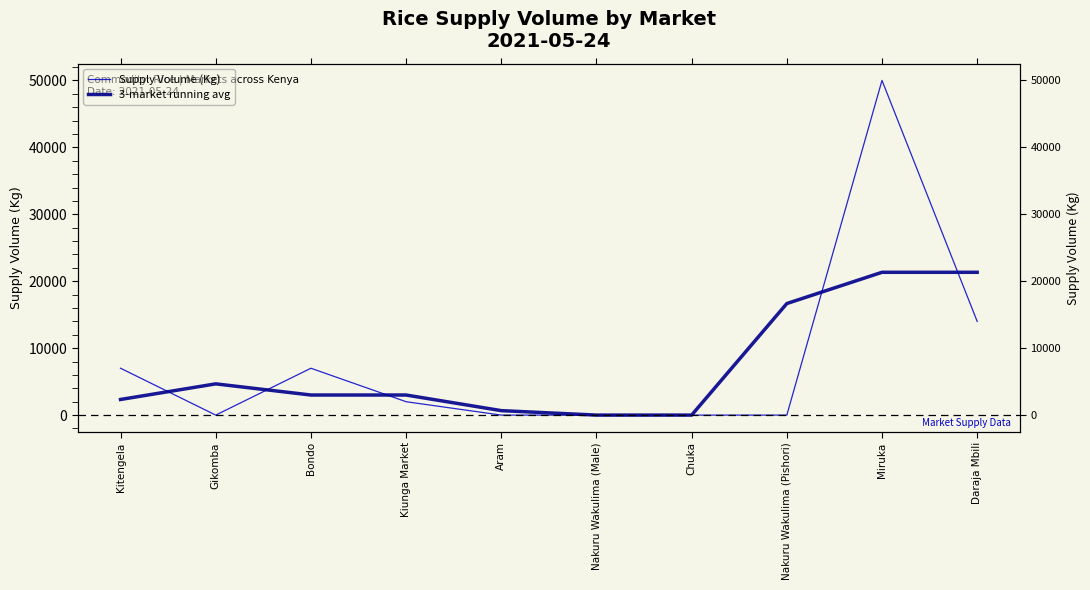

What is the difference between the maximum and minimum values in the 3-market running avg series?

21333.3